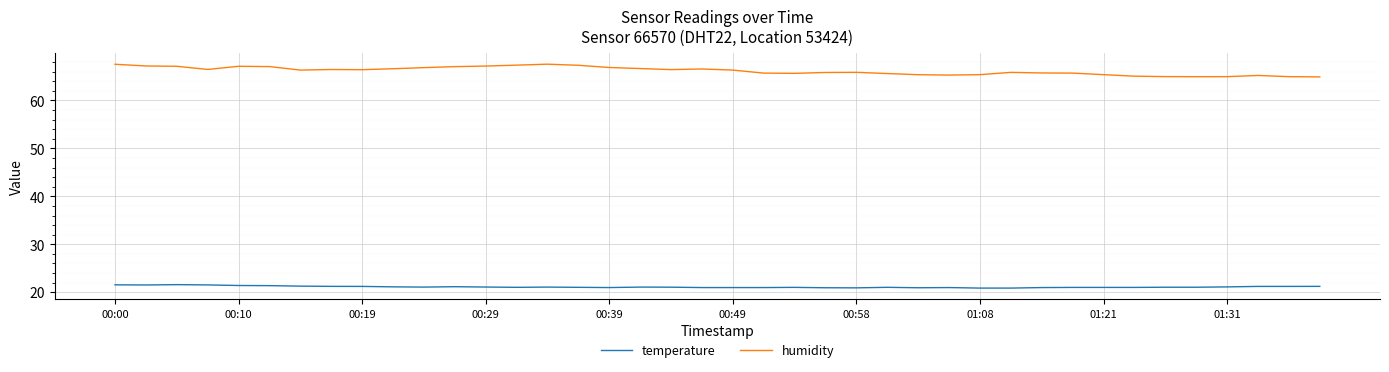

Which series has the largest total across all categories?

humidity